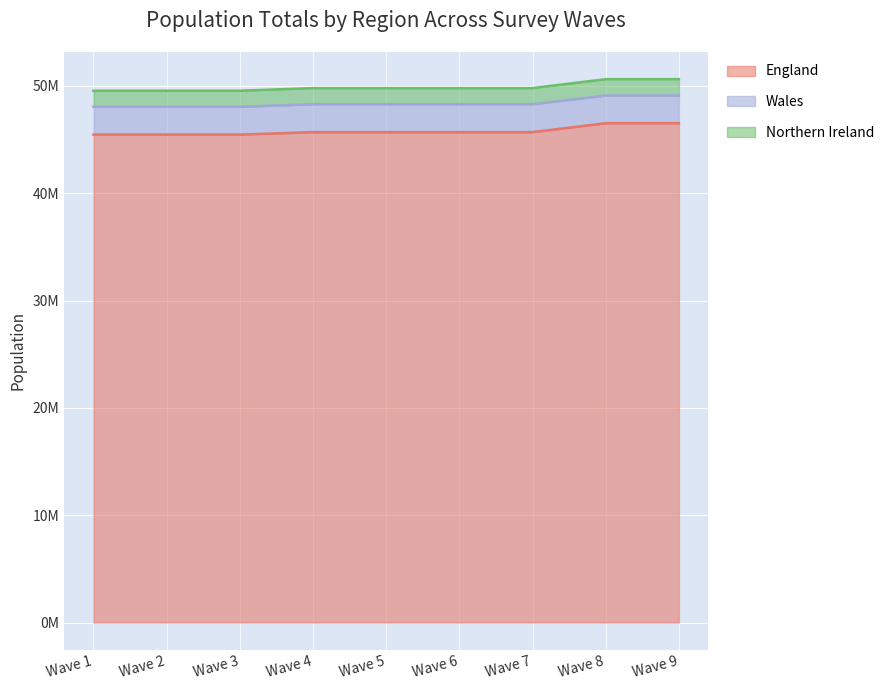

At which category does the chart reach its minimum across all series?

Wave 1